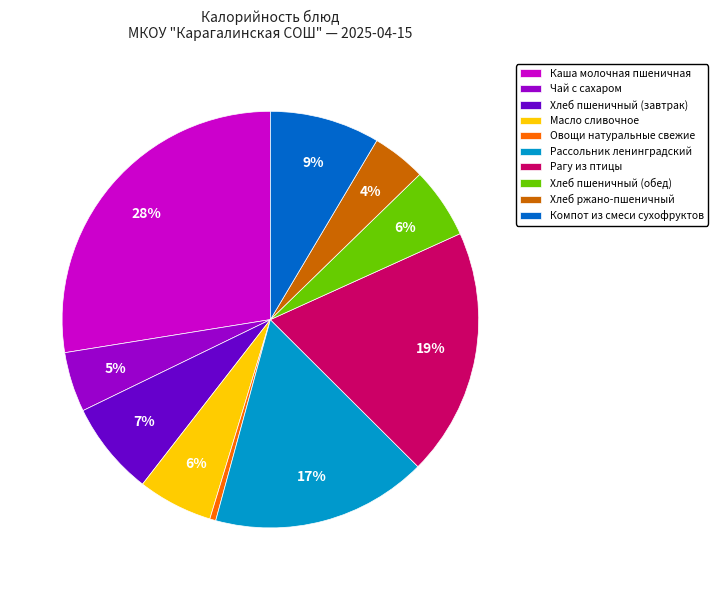

True or false: Каша молочная пшеничная accounts for 28% of the total.

True